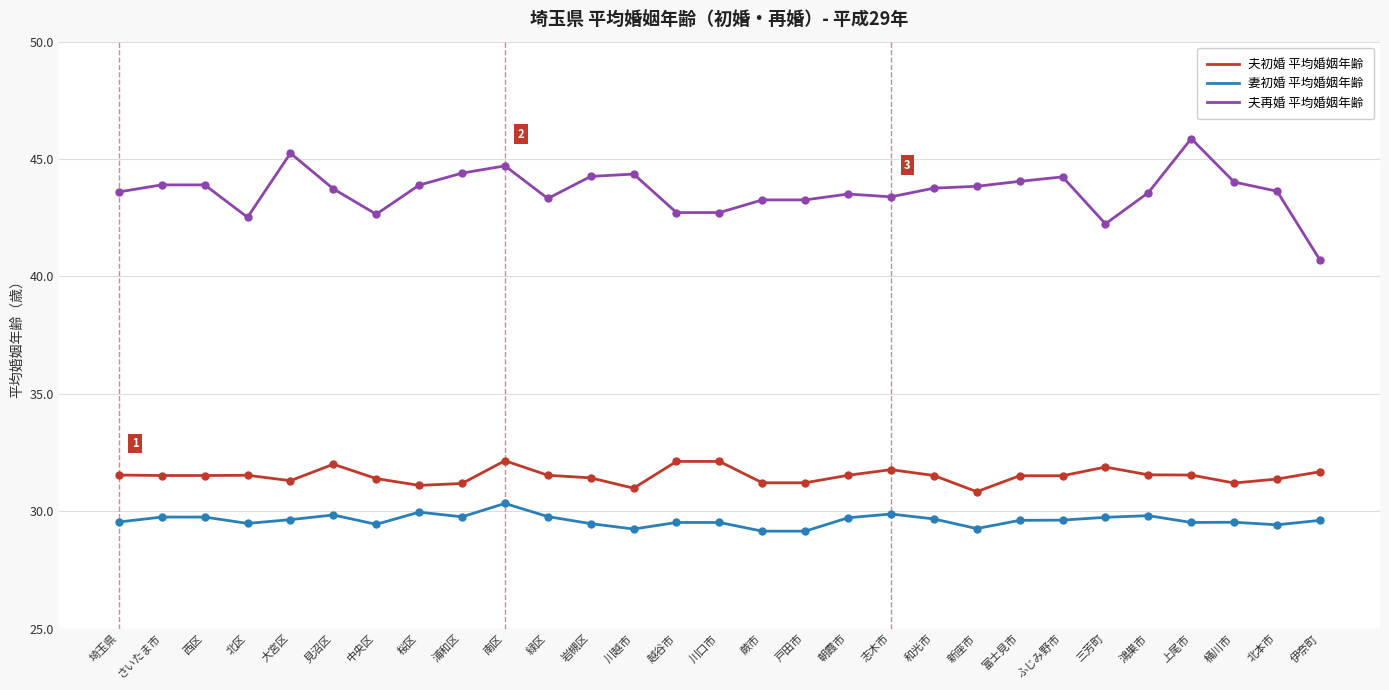

What are all the series names shown in the legend?

夫初婚 平均婚姻年齢, 妻初婚 平均婚姻年齢, 夫再婚 平均婚姻年齢